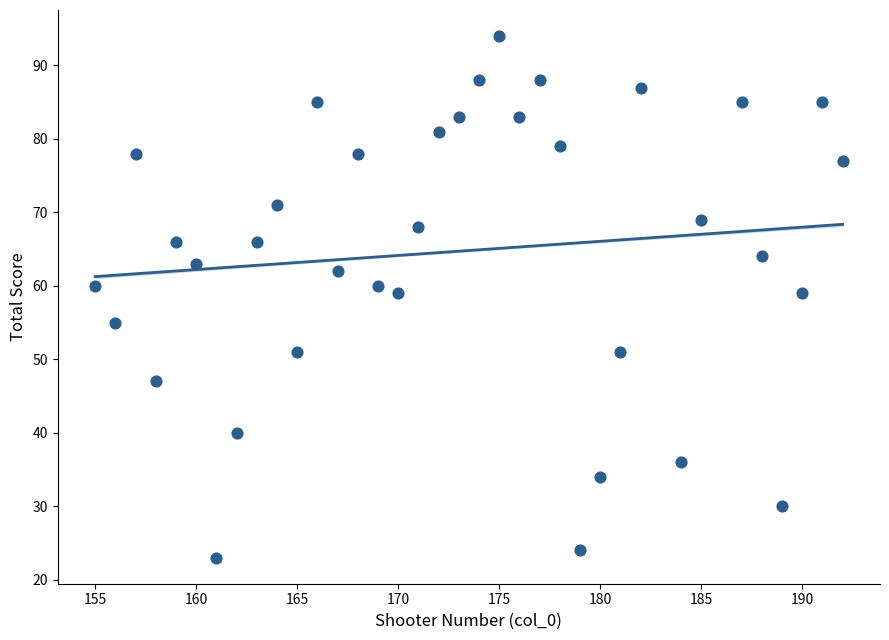

What is the range of X values (max minus min)?

37